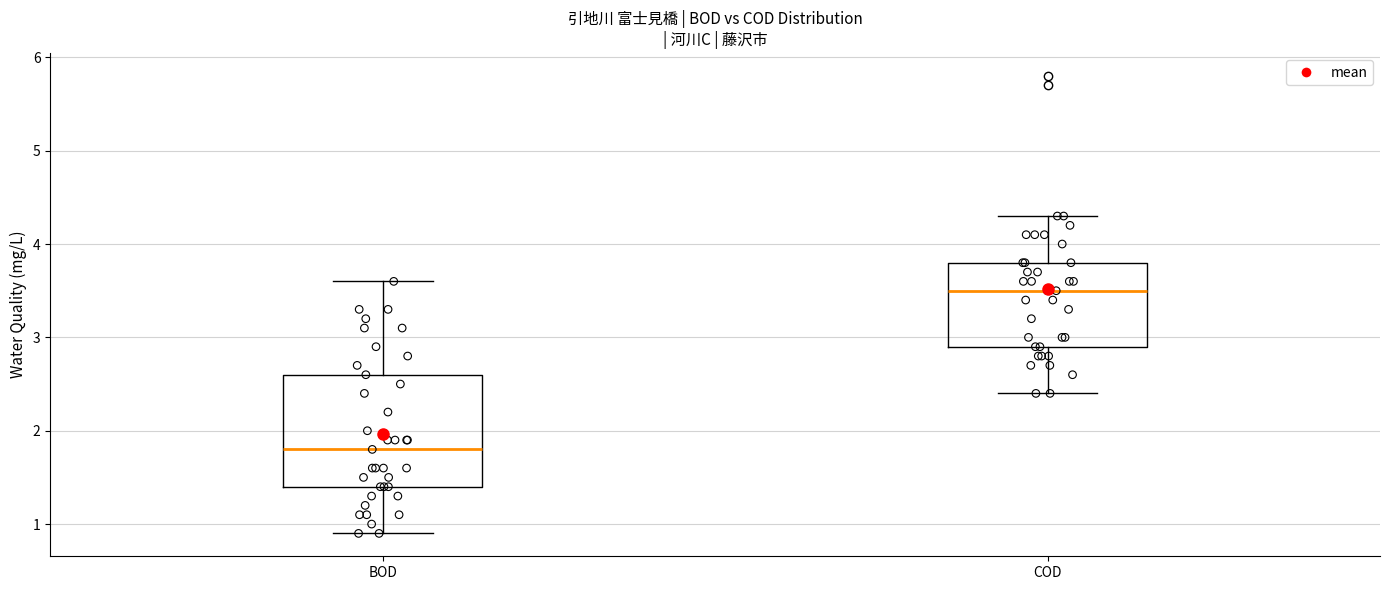

Which box is the tallest, from its lower edge to its upper edge?

BOD